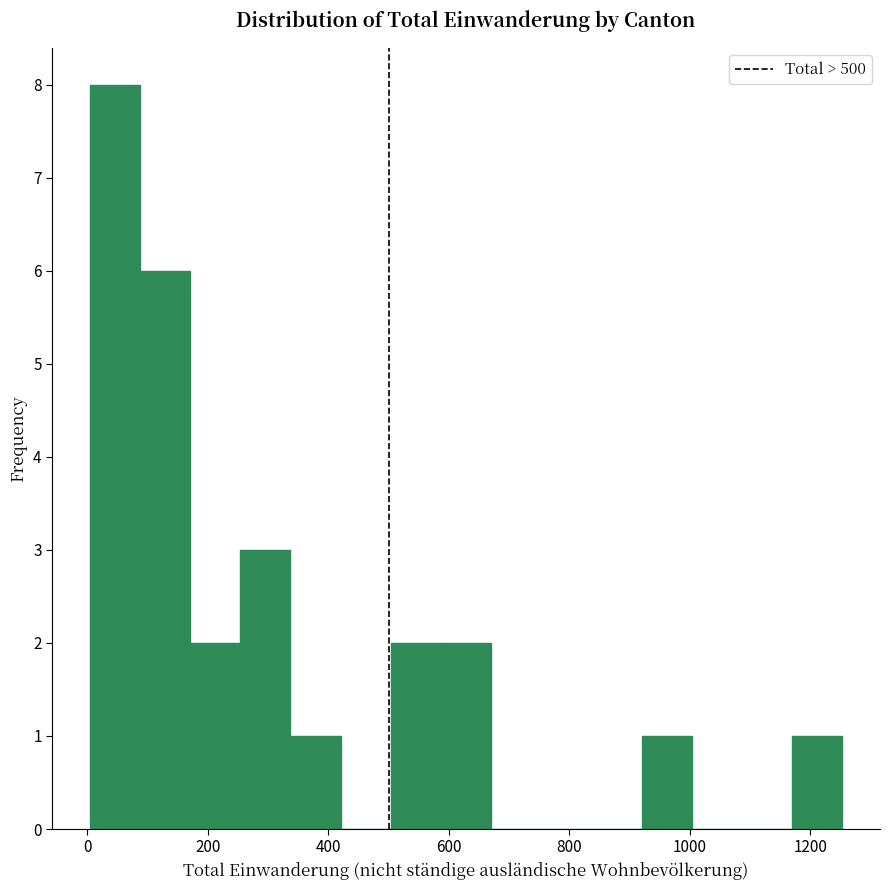

Reading left to right, list every bar in this chart as the range it spans on the x-axis followed by its height. Neither the bar edges nor the heights are printed on the chart, so give them approximately, as read against the axes.

0 to 80: 8
80 to 180: 6
180 to 260: 2
260 to 340: 3
340 to 420: 1
420 to 500: 0
500 to 580: 2
580 to 680: 2
680 to 760: 0
760 to 840: 0
840 to 920: 0
920 to 1000: 1
1000 to 1080: 0
1080 to 1160: 0
1160 to 1260: 1